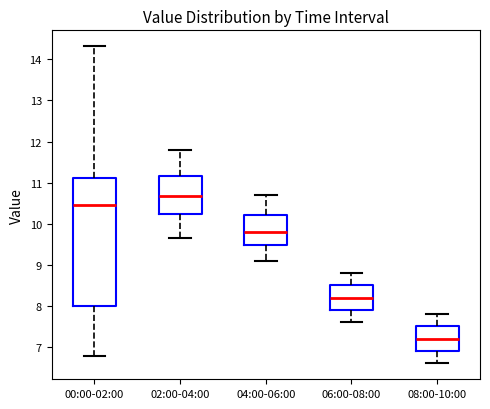

Reading left to right, transcribe this box plot: for each box, give where its median line is, the range the box spans, and where its two whiskers end, as read against the y-axis. The values are not printed on the chart, so give them approximately, as read against the axis.

00:00-02:00: median 10.5, box 8.0 to 11.1, whiskers 6.8 to 14.3
02:00-04:00: median 10.7, box 10.2 to 11.2, whiskers 9.7 to 11.8
04:00-06:00: median 9.8, box 9.5 to 10.2, whiskers 9.1 to 10.7
06:00-08:00: median 8.2, box 7.9 to 8.5, whiskers 7.6 to 8.8
08:00-10:00: median 7.2, box 6.9 to 7.5, whiskers 6.6 to 7.8